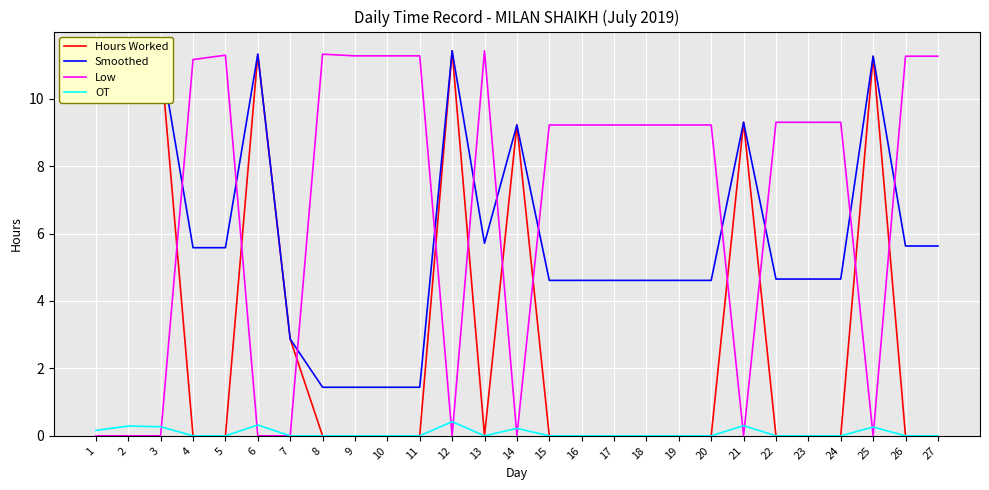

After their last crossing, which series has the higher values: Low or Smoothed?

Low